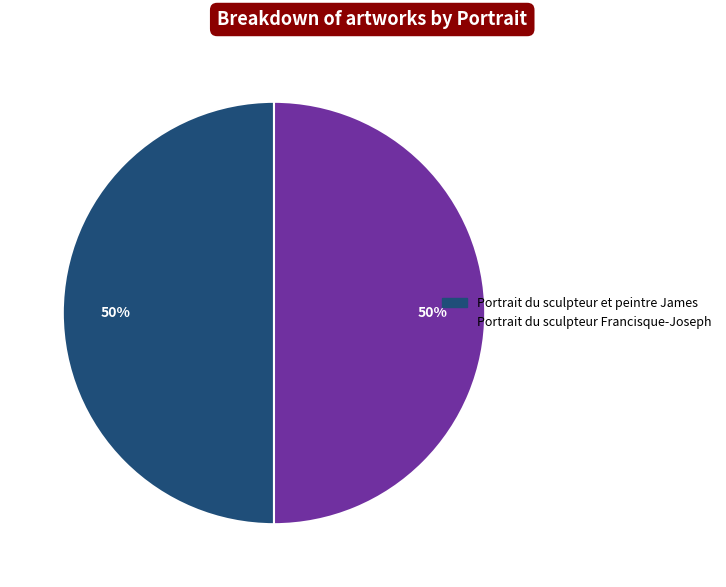

Is the sum of Portrait du sculpteur et peintre James and Portrait du sculpteur Francisque-Joseph greater than half?

Yes